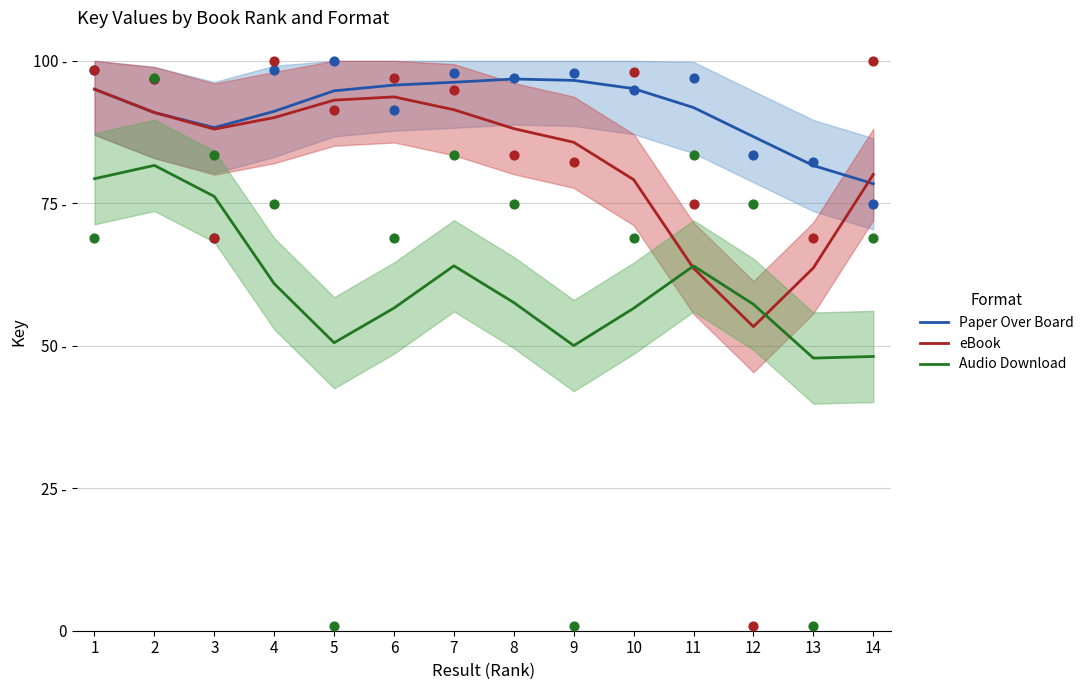

What are all the series names shown in the legend?

Paper Over Board, eBook, Audio Download